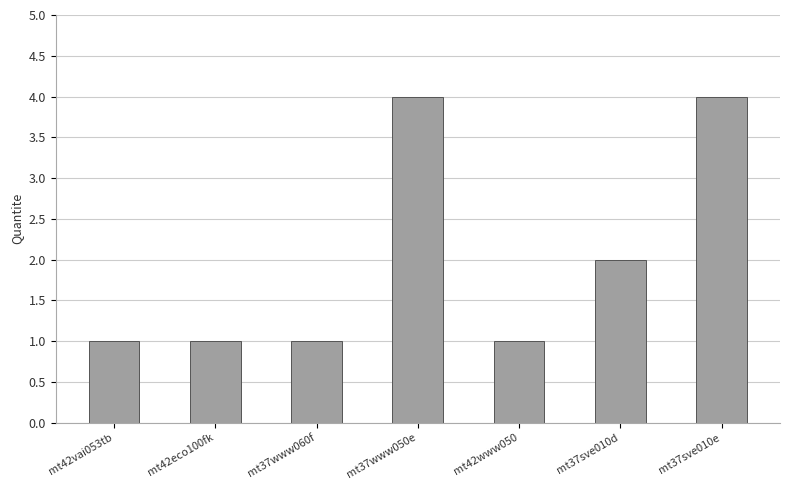

What is the difference between the values at mt37www060f and mt37sve010e?

3